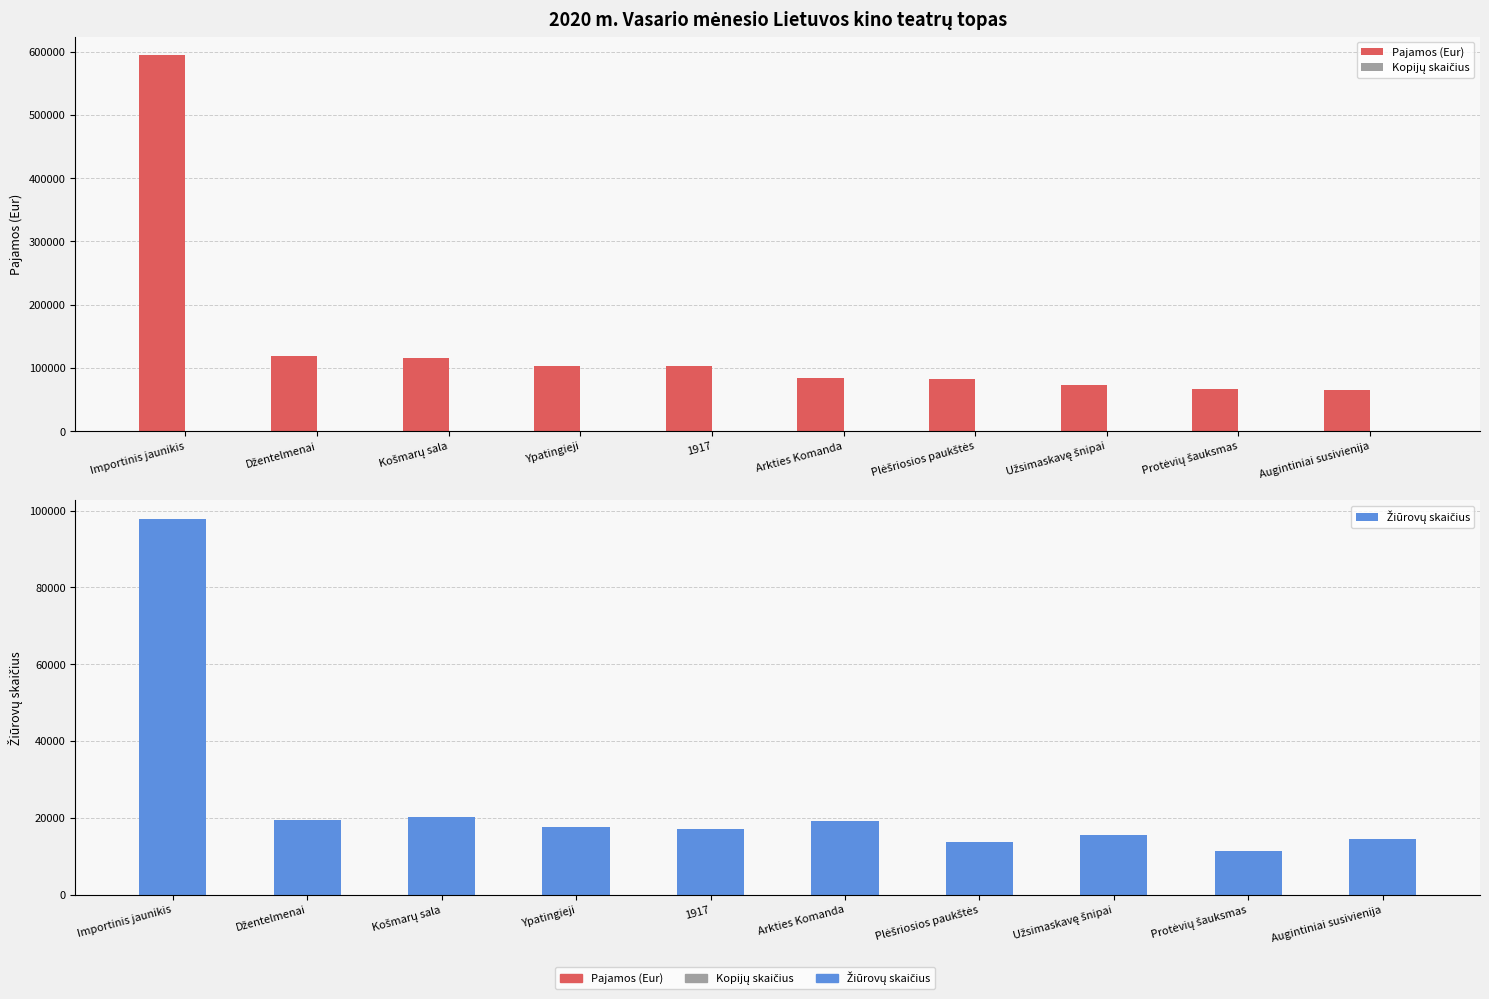

At Džentelmenai, list the series in order from smallest to largest.

Kopijų skaičius, Žiūrovų skaičius, Pajamos (Eur)